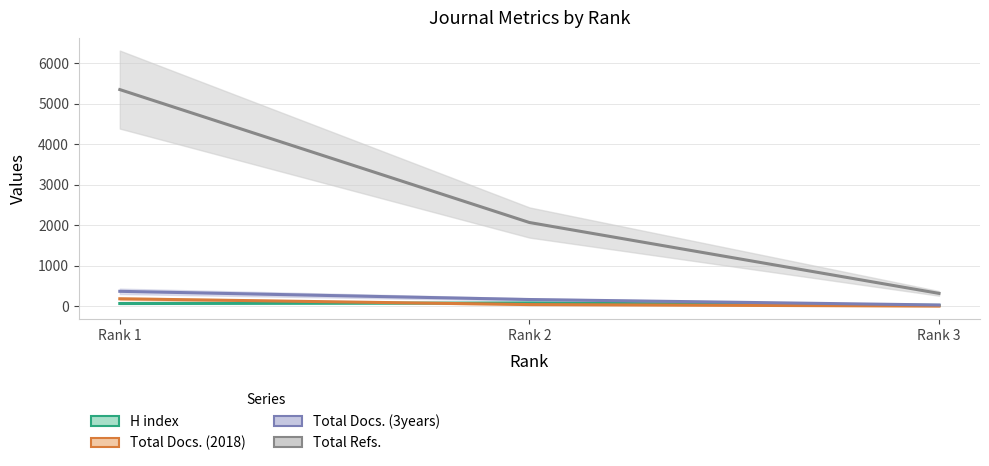

What is the lowest value of the Total Docs. (3years) series?

32